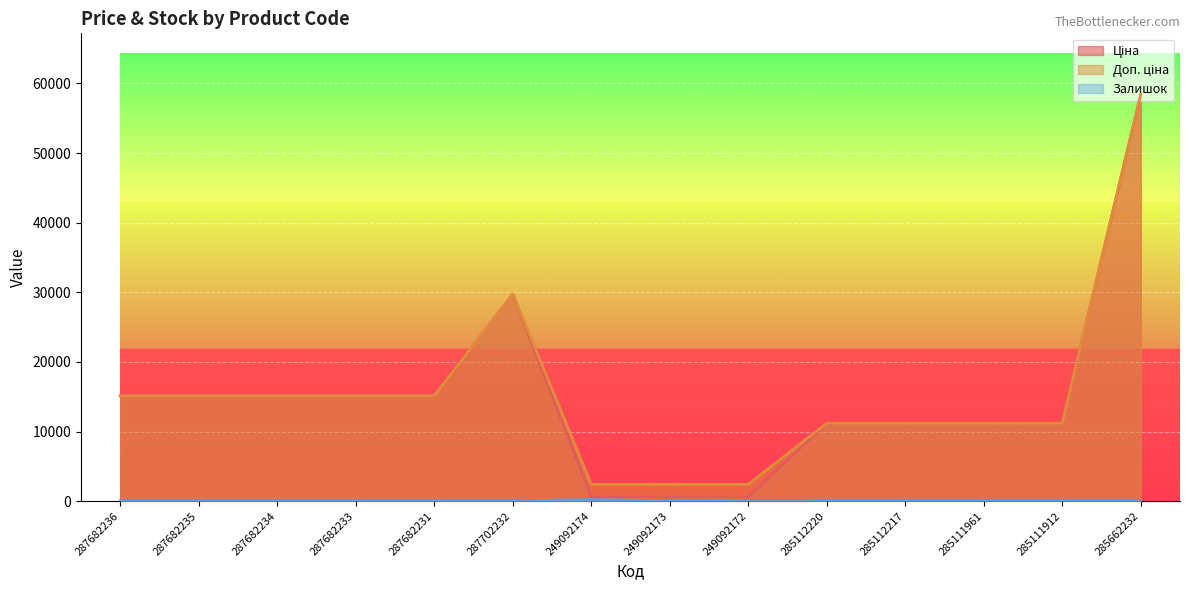

The value of Ціна at 287682234 is 15120.0. True or false?

True